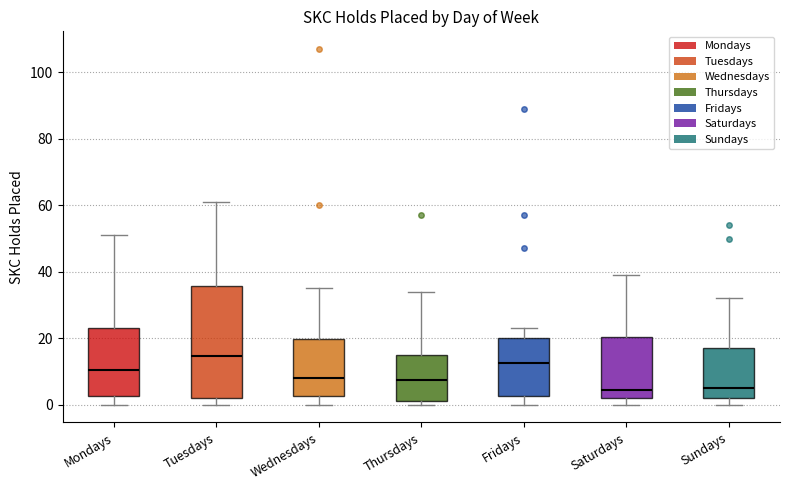

Reading left to right, transcribe this box plot: for each box, give where its median line is, the range the box spans, and where its two whiskers end, as read against the y-axis. The values are not printed on the chart, so give them approximately, as read against the axis.

Mondays: median 10, box 2 to 24, whiskers 0 to 52
Tuesdays: median 14, box 2 to 36, whiskers 0 to 62
Wednesdays: median 8, box 2 to 20, whiskers 0 to 36
Thursdays: median 8, box 2 to 16, whiskers 0 to 34
Fridays: median 12, box 2 to 20, whiskers 0 to 24
Saturdays: median 4, box 2 to 20, whiskers 0 to 40
Sundays: median 6, box 2 to 18, whiskers 0 to 32